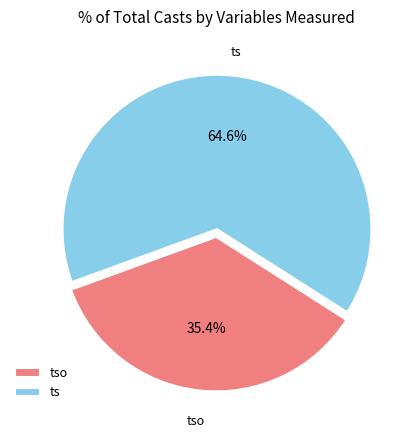

To the nearest percent, what percentage of the pie is ts?

65%